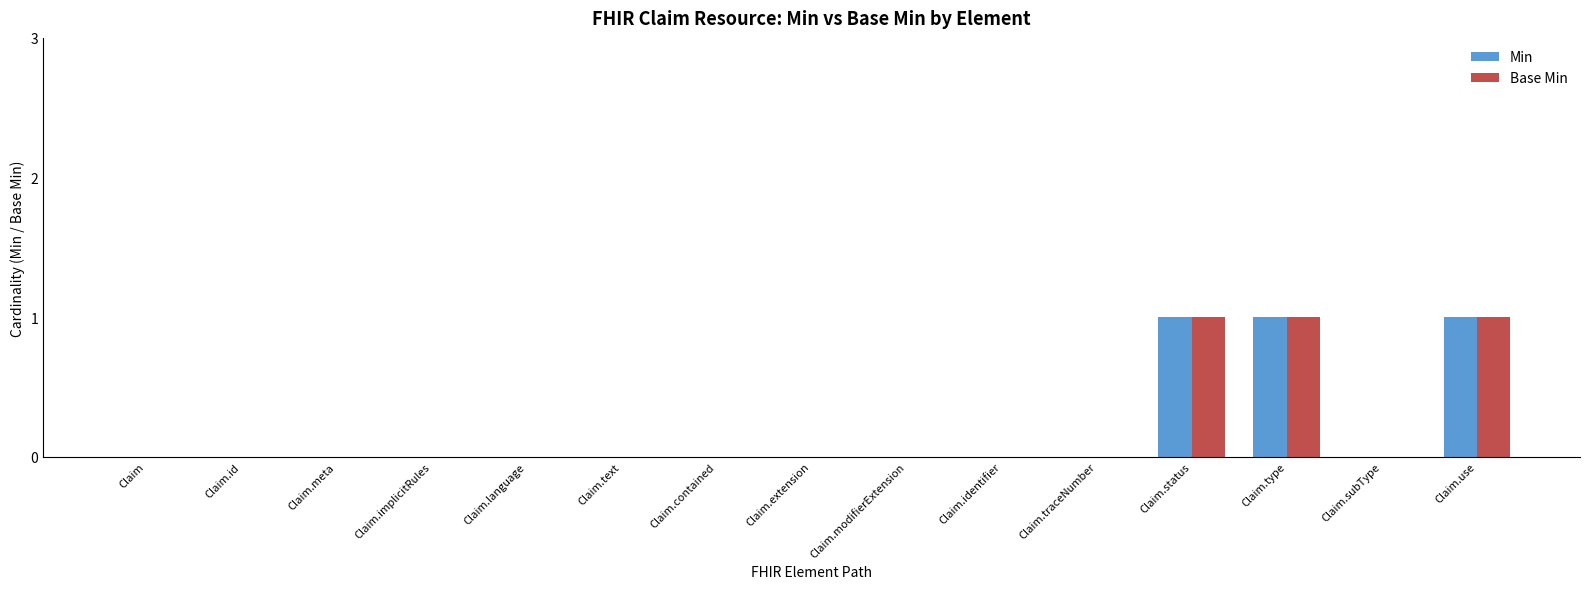

What is the greatest value displayed?

1